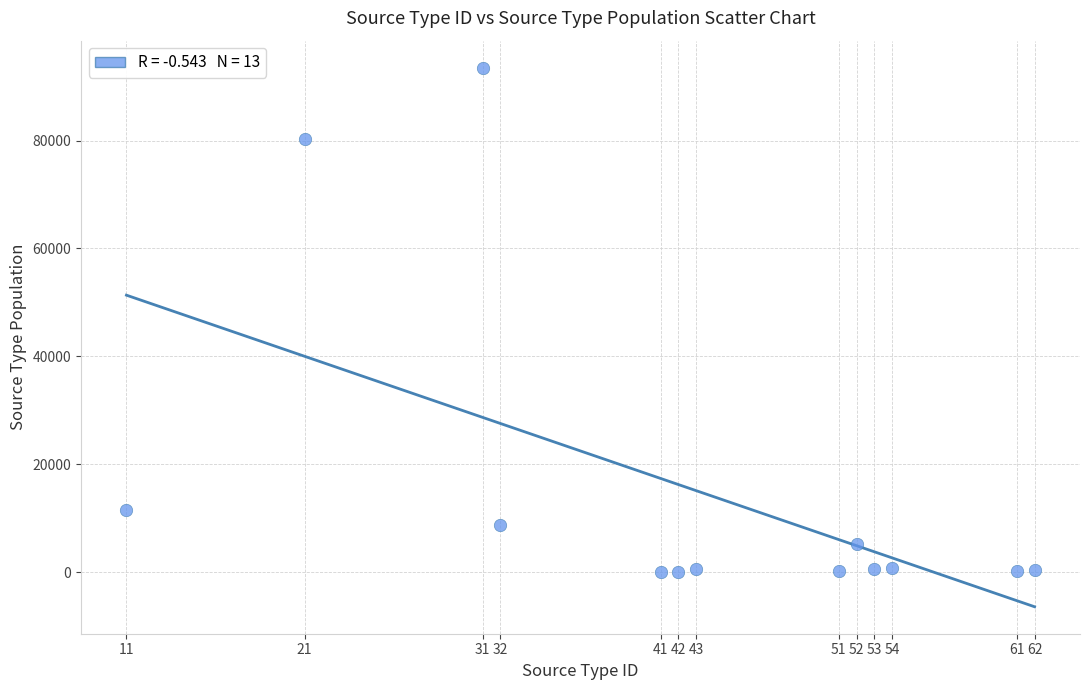

What is the range of X values (max minus min)?

51.0